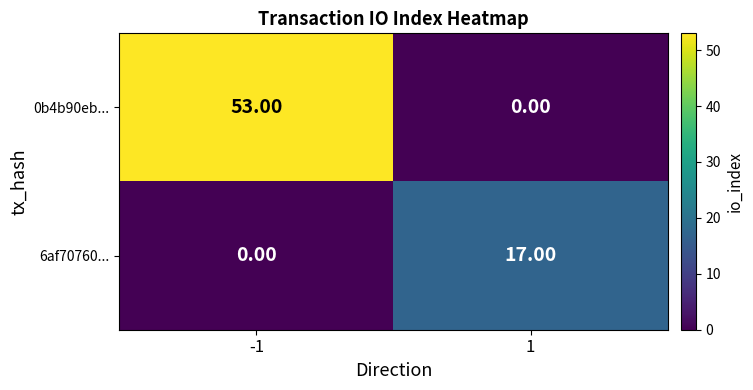

Which series changed the most between -1 and 1?

0b4b90eb...